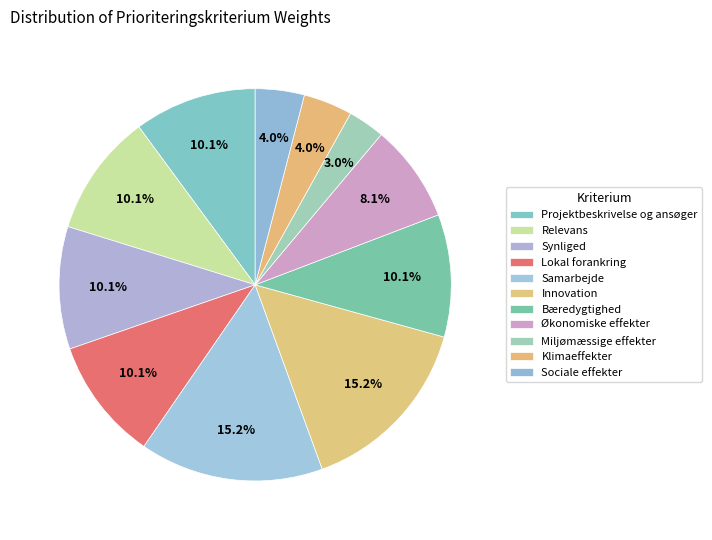

To the nearest percent, what is the combined percentage of Innovation and Synliged?

25%